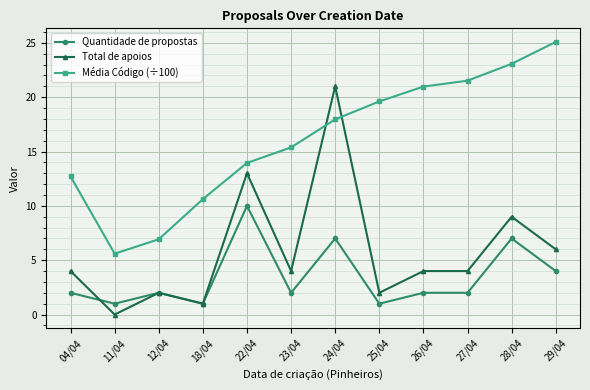

Between 11/04 and 12/04, which series saw the biggest shift?

Total de apoios